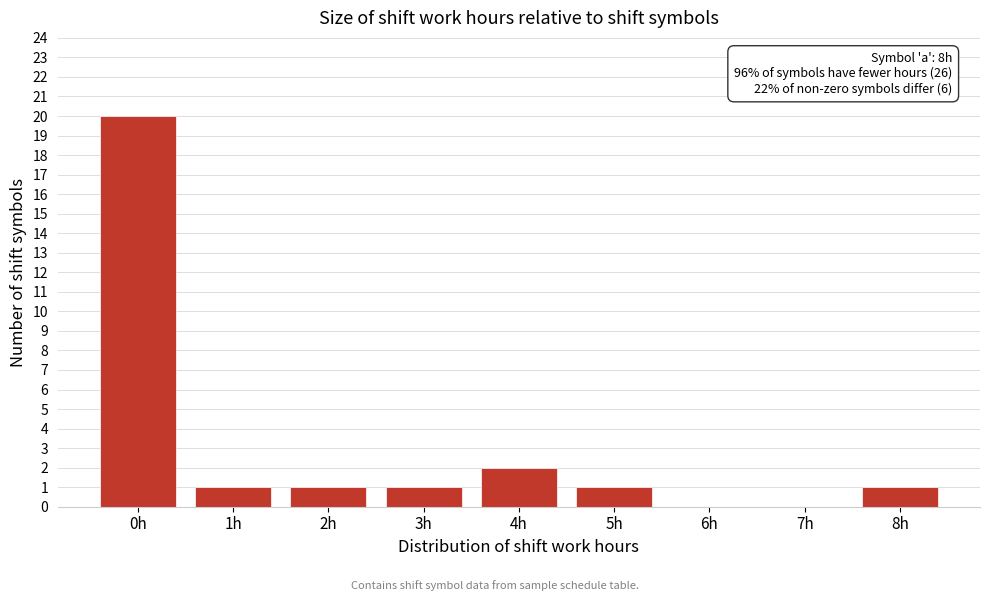

Reading left to right, what are all the values shown in this chart?

0h=20	1h=1	2h=1	3h=1	4h=2	5h=1	6h=0	7h=0	8h=1